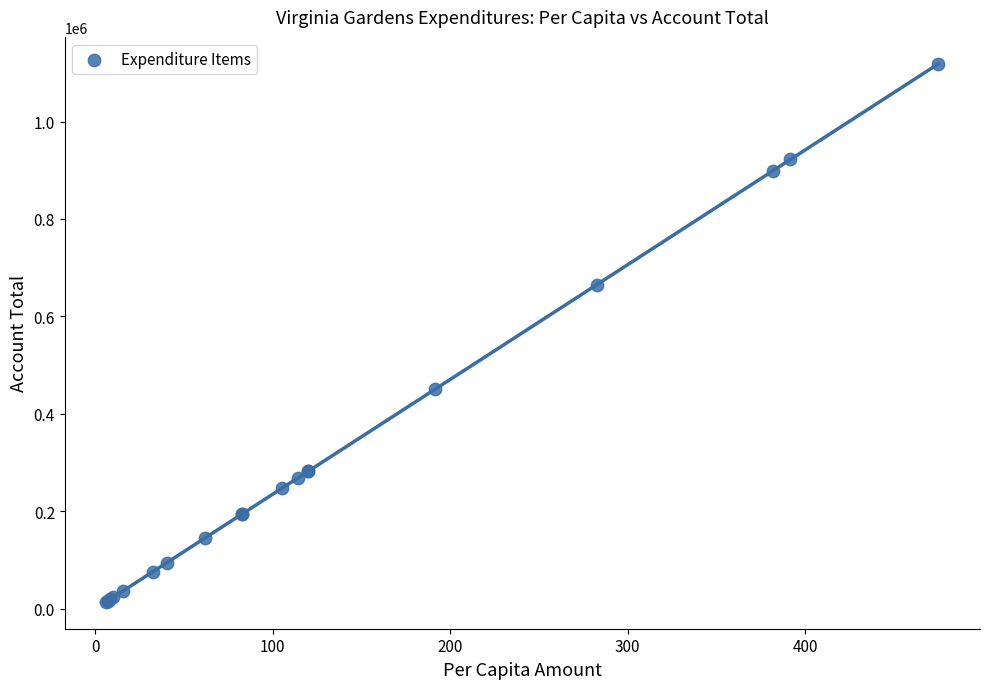

What Y value in the scatter plot is closest to 566449?

664987